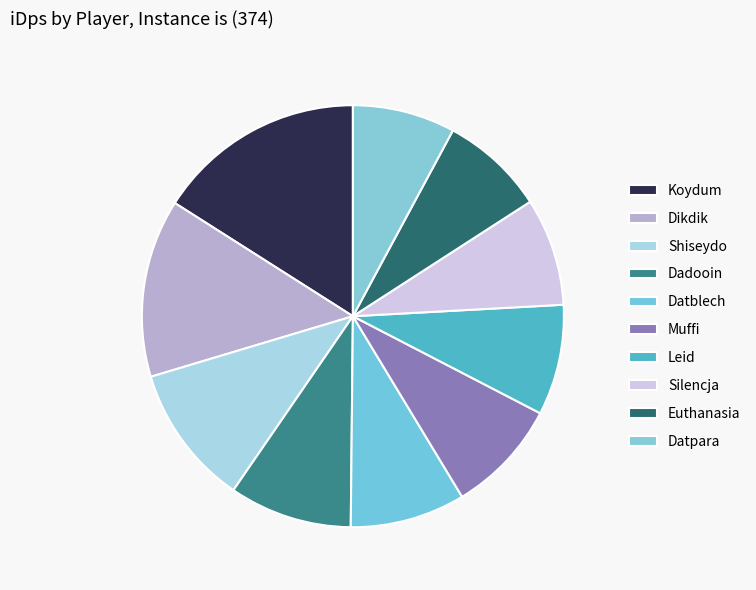

Count the number of slices in the pie.

10